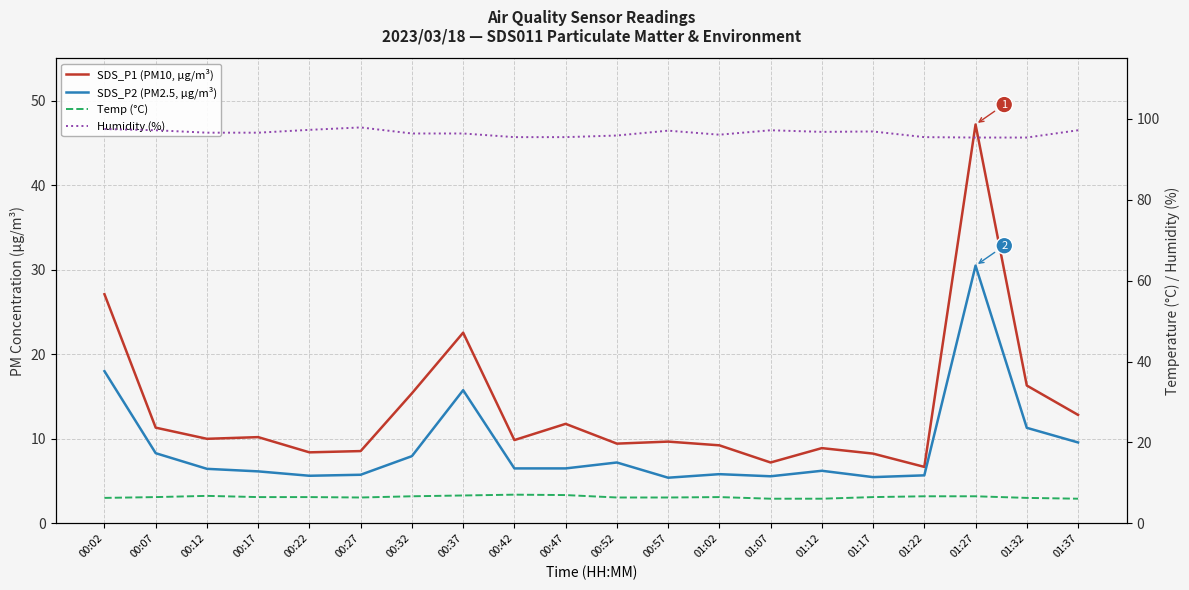

What position from the right is 00:52?

10